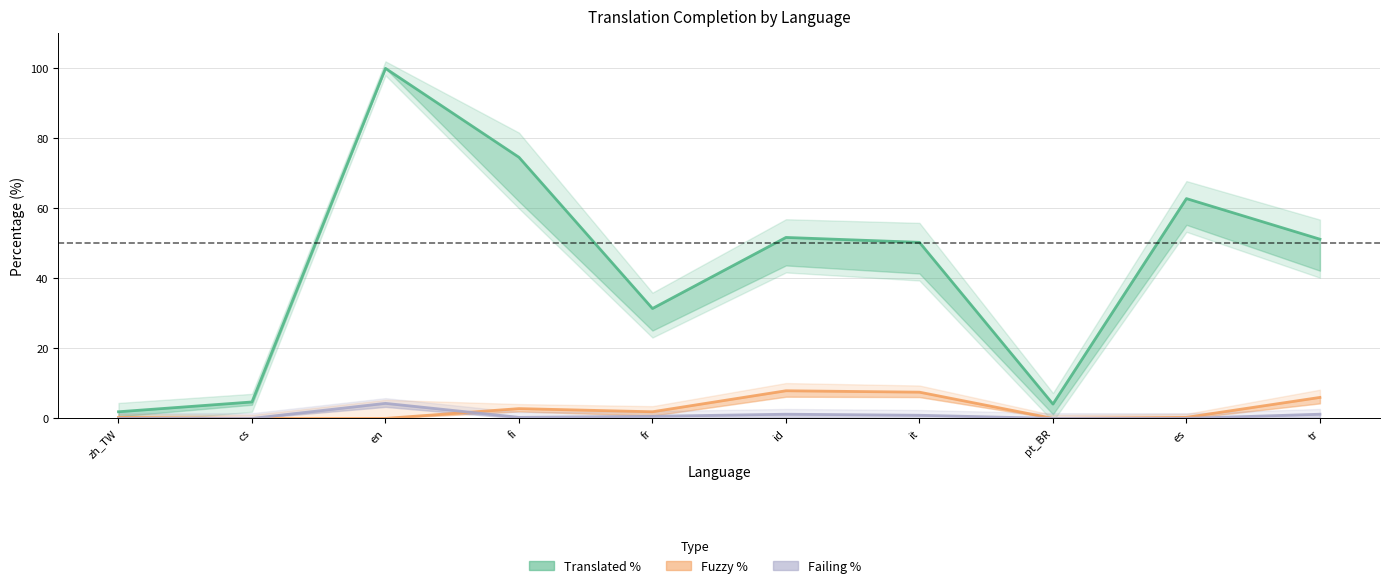

How many intersections are there between Failing % and Fuzzy %?

1